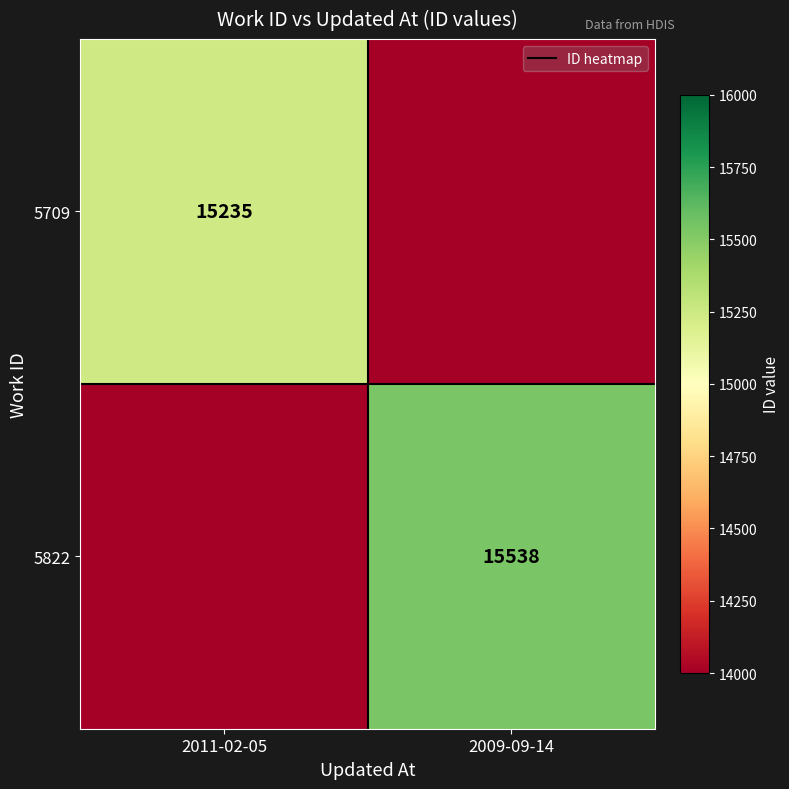

Is the value of 5709 at 2011-02-05 greater than the value of 5822 at 2009-09-14?

No